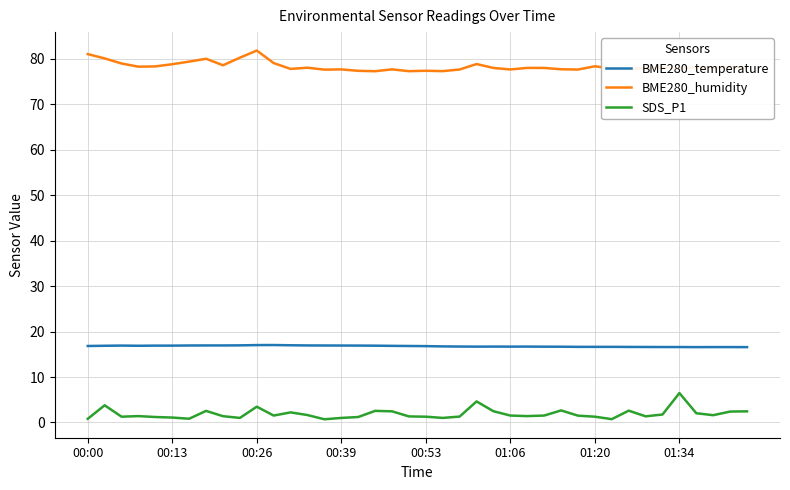

True or false: BME280_humidity and SDS_P1 cross at least once.

False